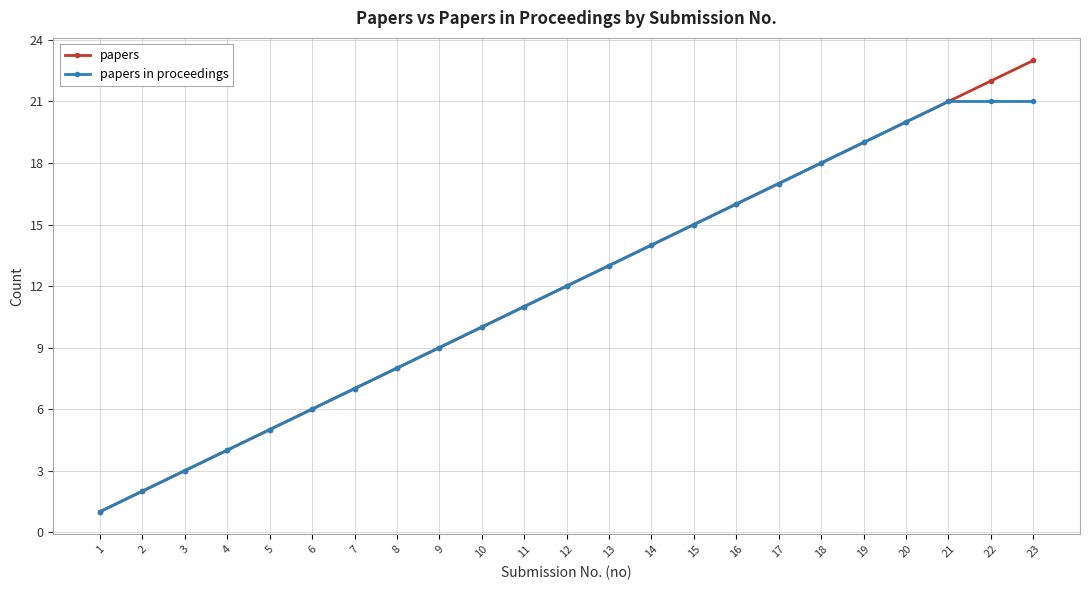

Is it true that papers equals 4 at 20?

False